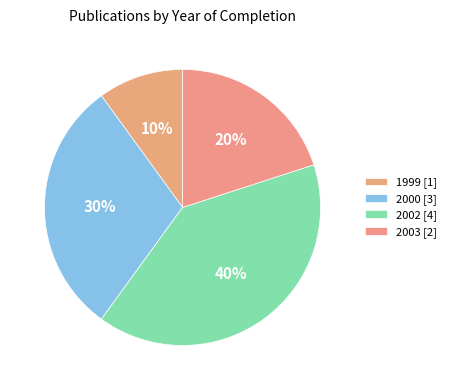

Does any single category account for the majority?

No